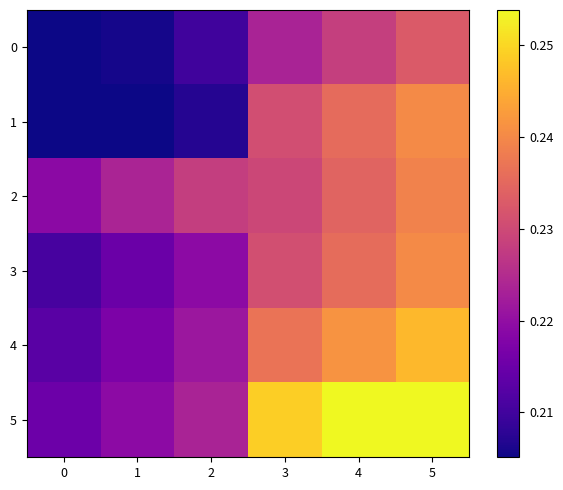

List the series in order of their peak value, lowest first.

0, 2, 1, 3, 4, 5